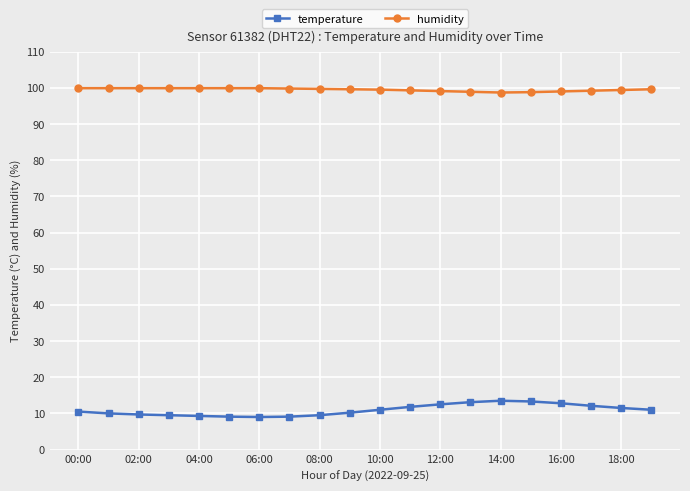

What is the value of the temperature point at the 6th from the left?

9.1